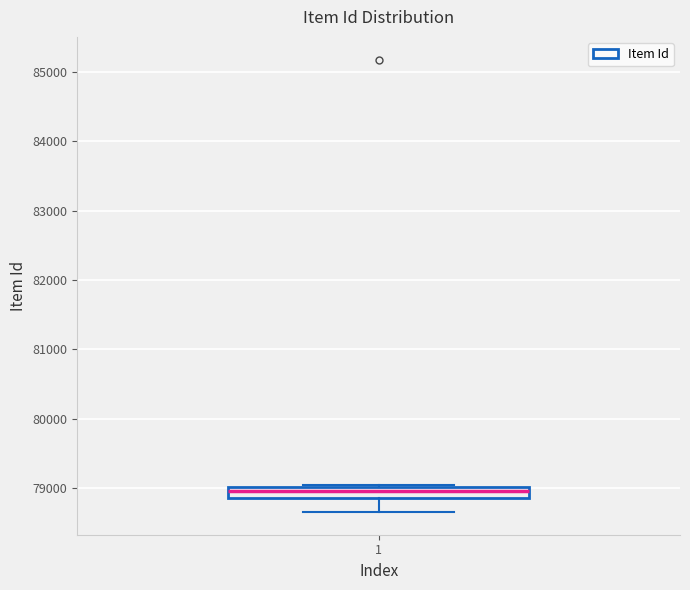

Where does the lower whisker of the box at x = 1 end on the y-axis? The values are not printed on the chart, so give them approximately, as read against the axis.

78700